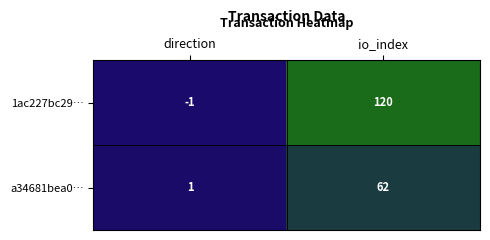

At which label is a34681bea0… closest to 31?

direction